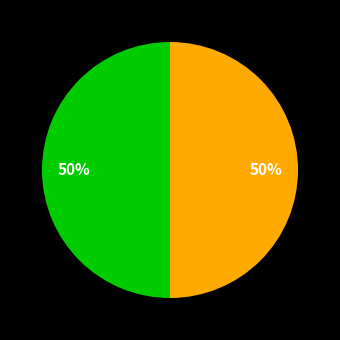

How many segments does this pie chart have?

2